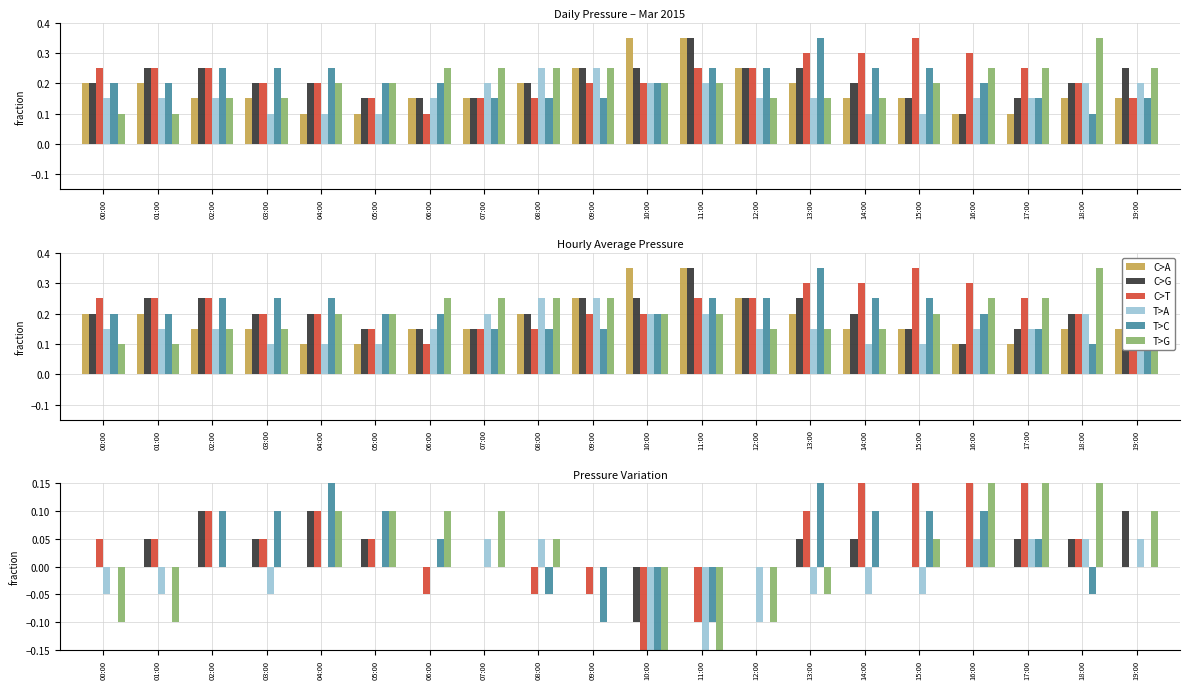

How many negative values does the C>T series have?

5